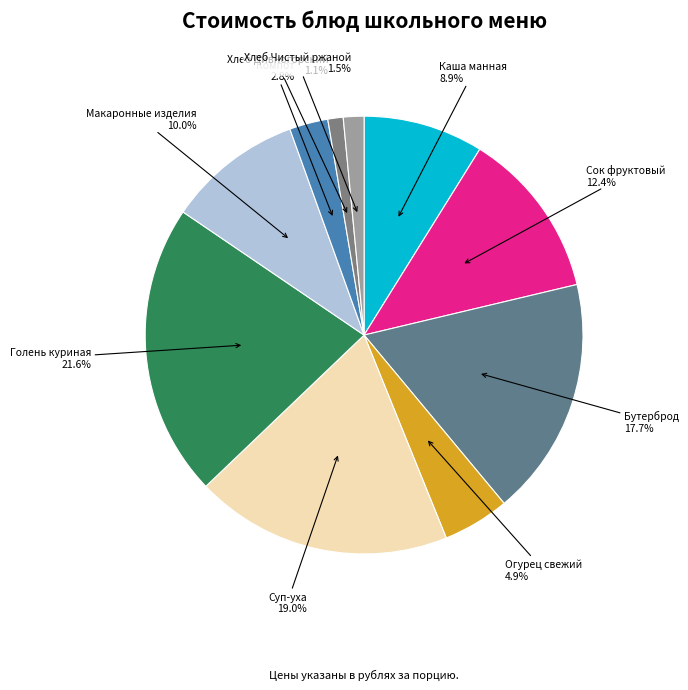

How many segments does this pie chart have?

10